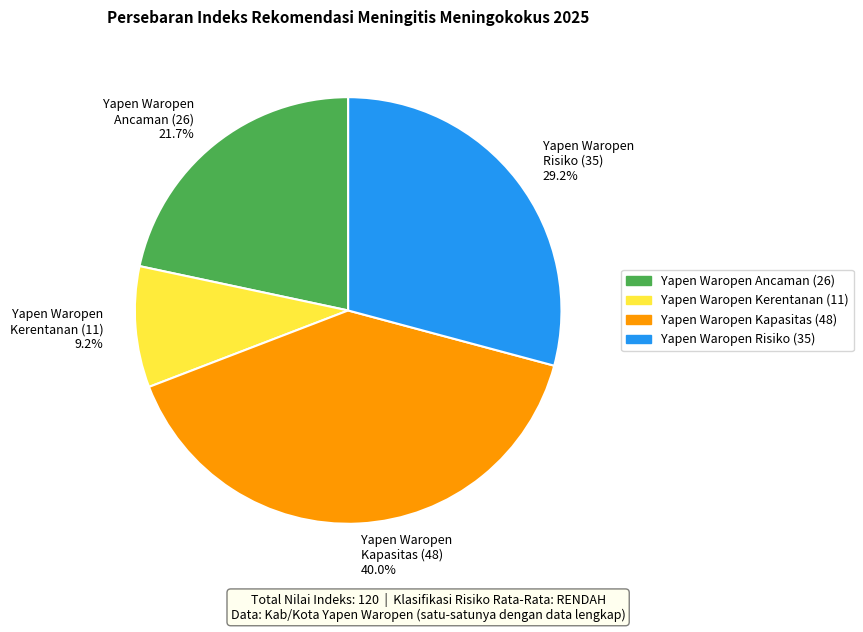

Is the sum of Yapen Waropen Ancaman (26) 21.7% and Yapen Waropen Kerentanan (11) 9.2% greater than half?

No